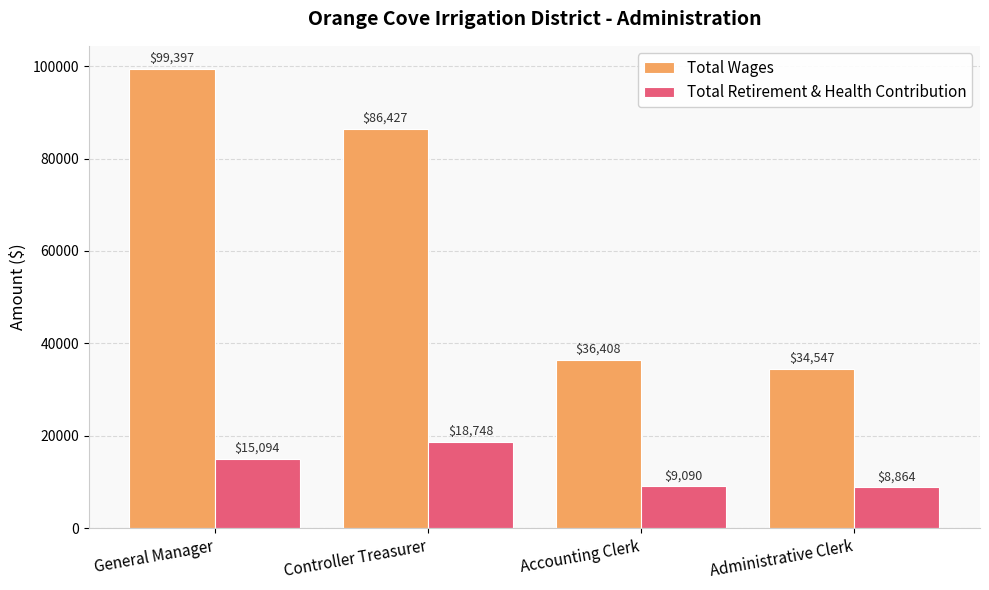

What is the difference between the maximum and second lowest values in the Total Retirement & Health Contribution series?

9658